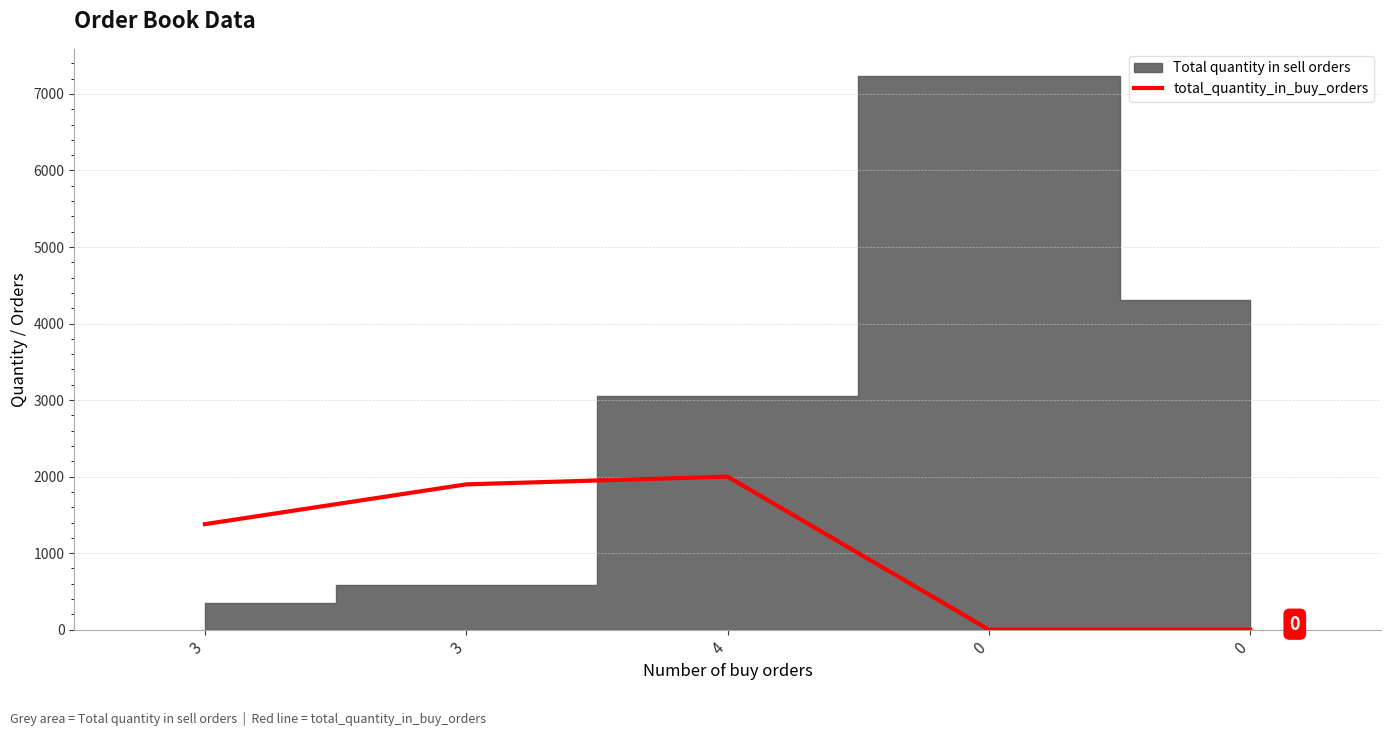

Approximately how many times larger is the value at 3 compared to 4?

0.7